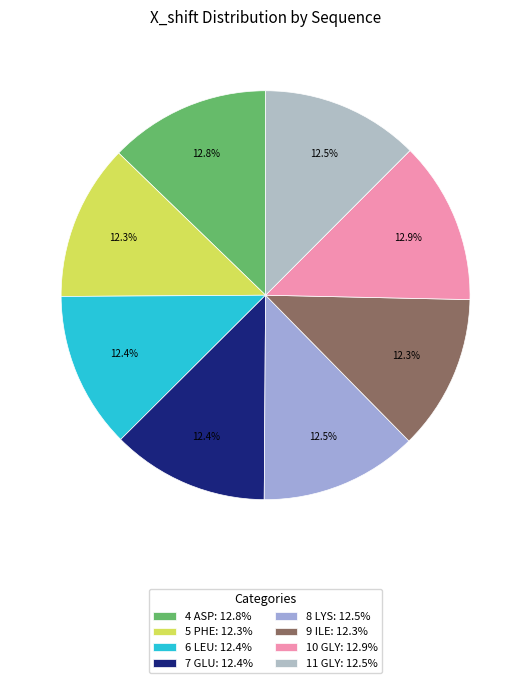

To the nearest percent, what is the average slice percentage?

12%